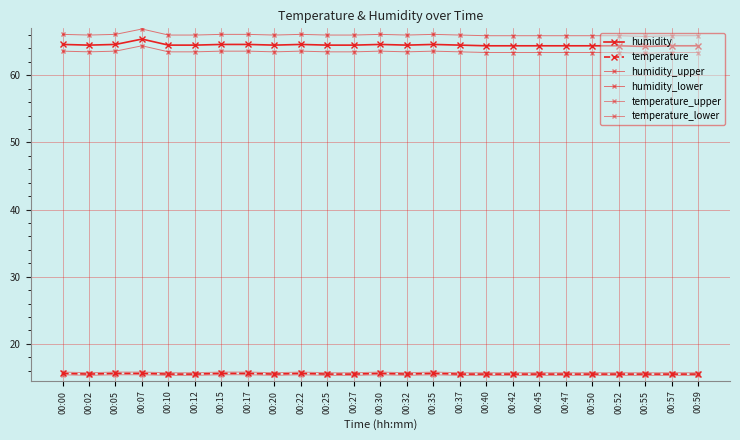

Is this an area chart (filled region under the line)?

No